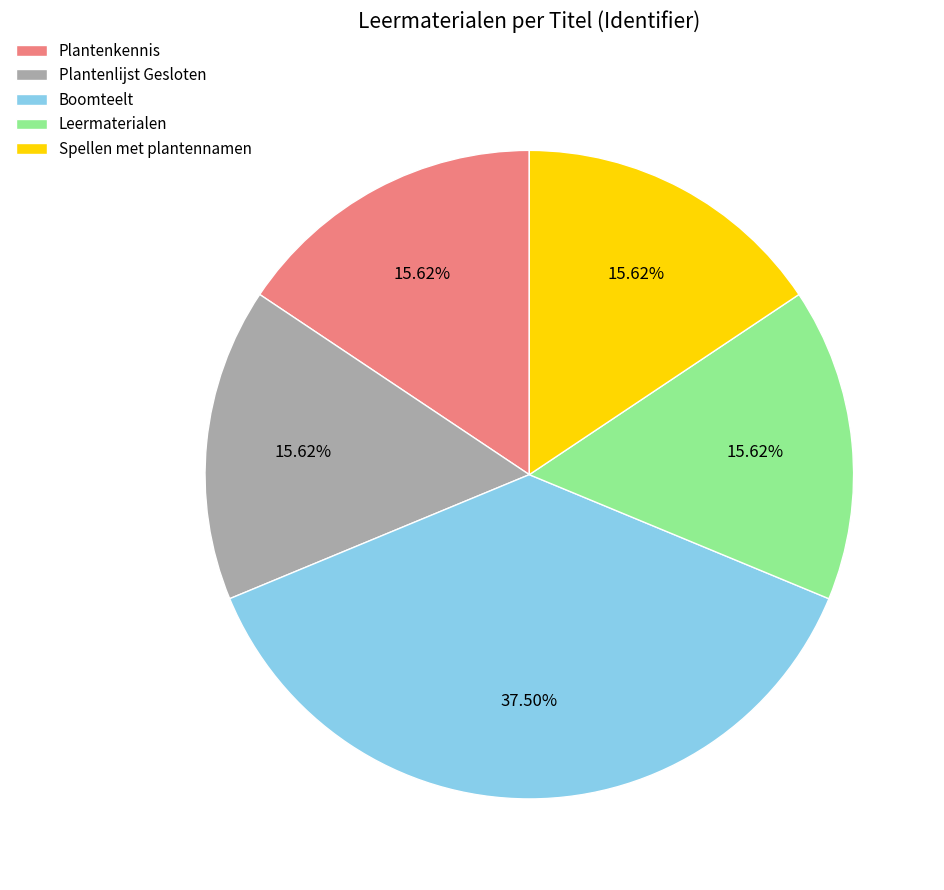

Which has a higher value, Leermaterialen or Boomteelt?

Boomteelt